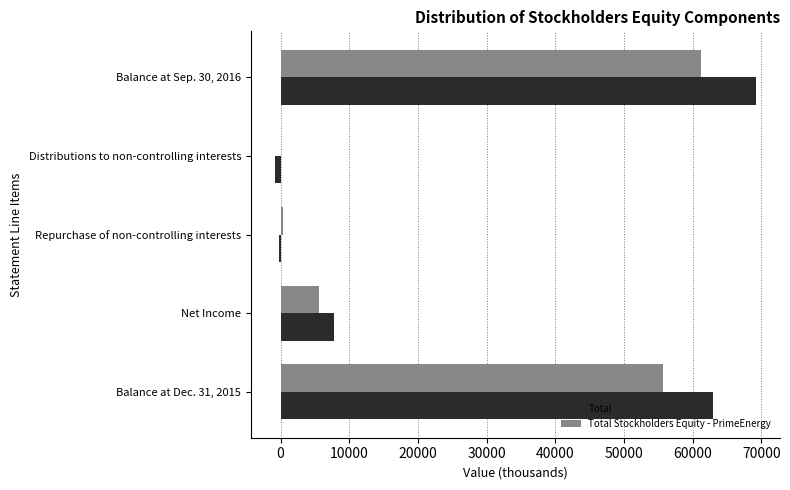

The Total Stockholders Equity - PrimeEnergy series shows 55730 at Balance at Dec. 31, 2015. True or false?

True